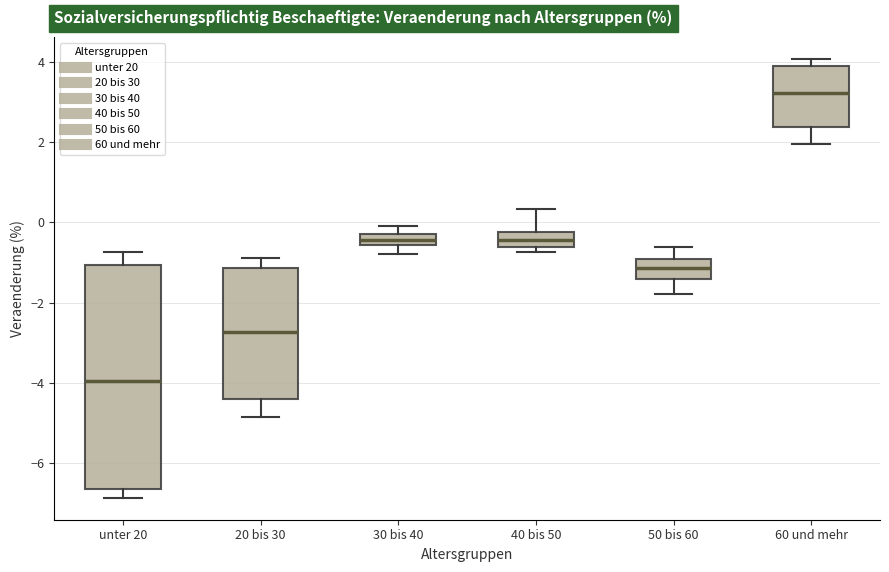

Comparing the boxes themselves (not the whiskers), which one is the tallest?

unter 20